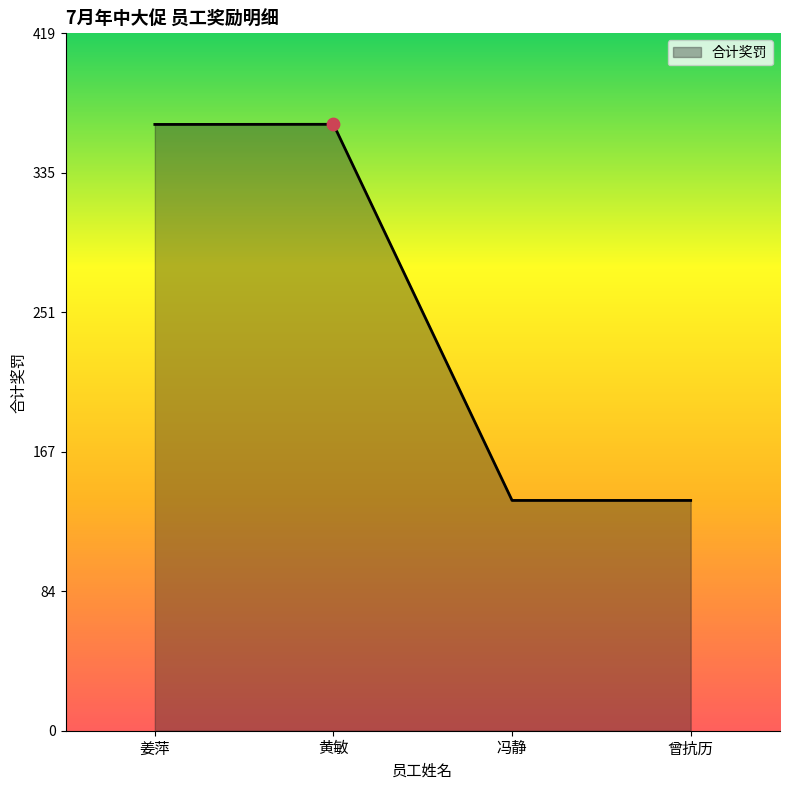

What is the change in value from 姜萍 to 冯静?

-225.7